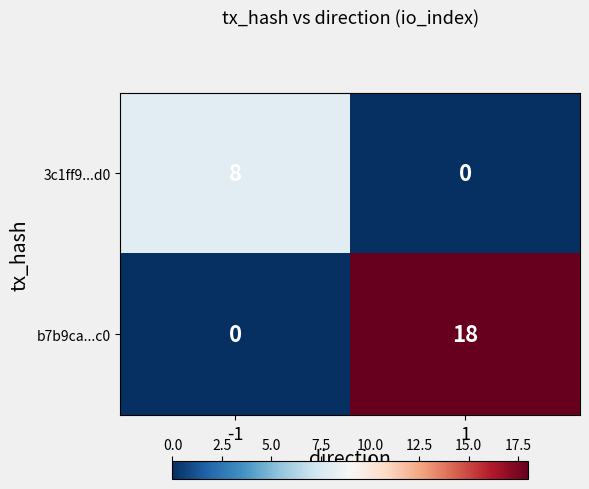

Reading left to right, what are all the values shown in this chart?

3c1ff9...d0: 8	0
b7b9ca...c0: 0	18